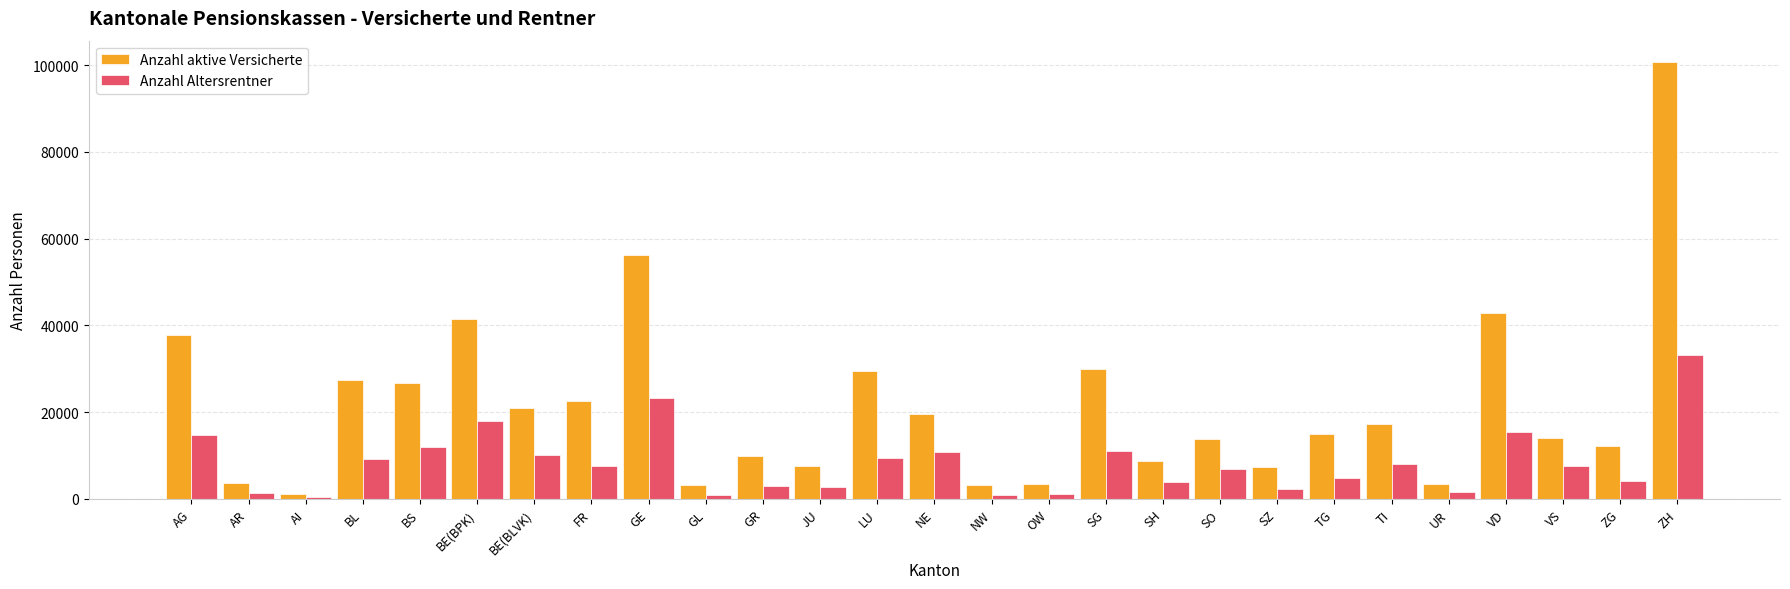

At which category is the sum across all series the highest?

ZH